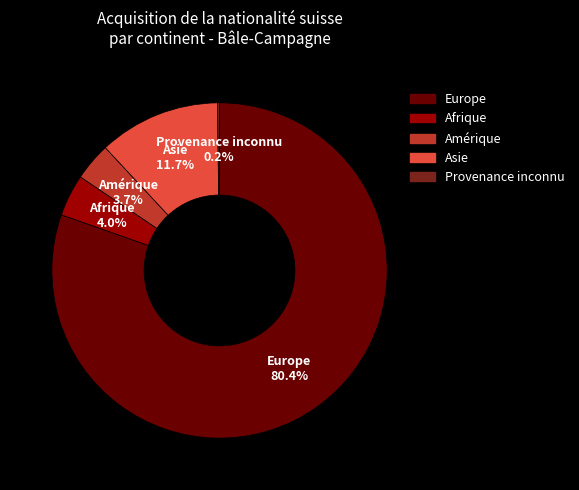

What is the largest slice in the pie chart?

Europe